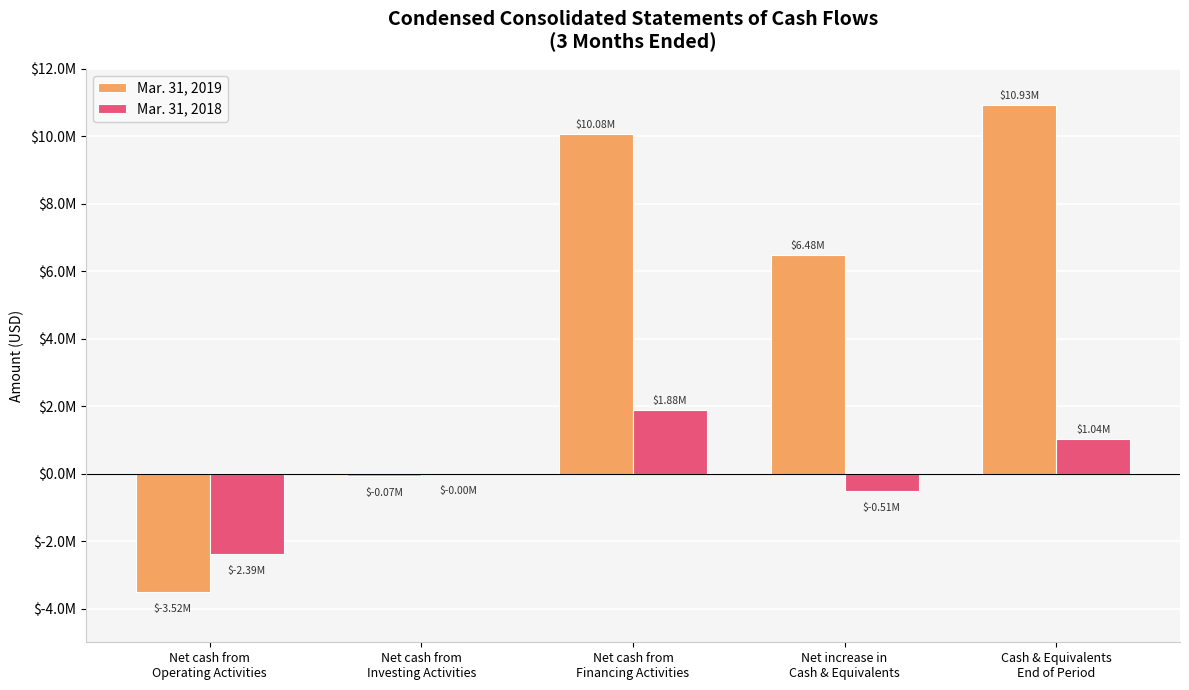

Are the bars grouped side by side (vs. stacked)?

Yes